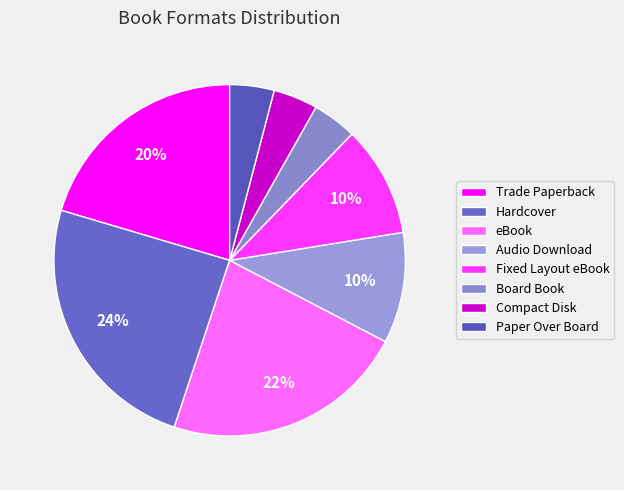

Which category has the biggest portion of the pie?

Hardcover